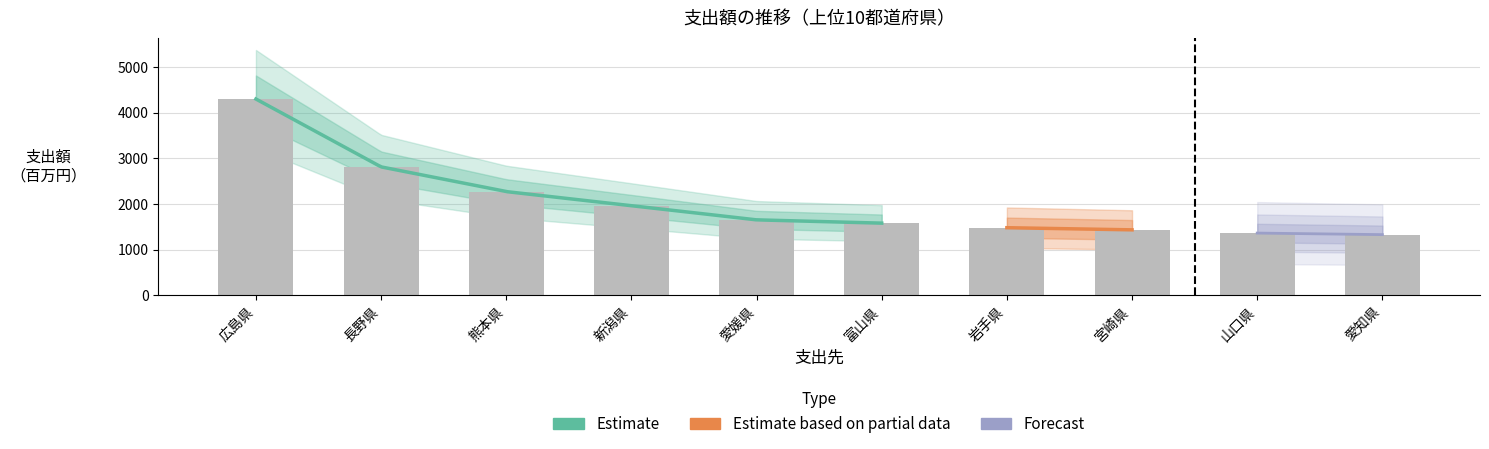

What position from the left is 長野県?

2